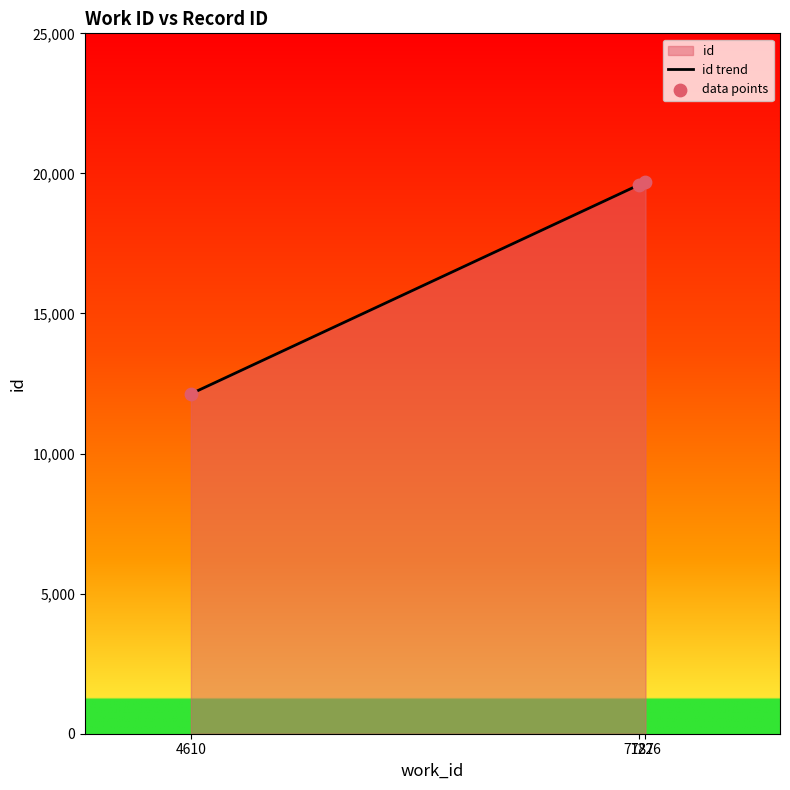

Which series has the widest spread of Y values?

id trend